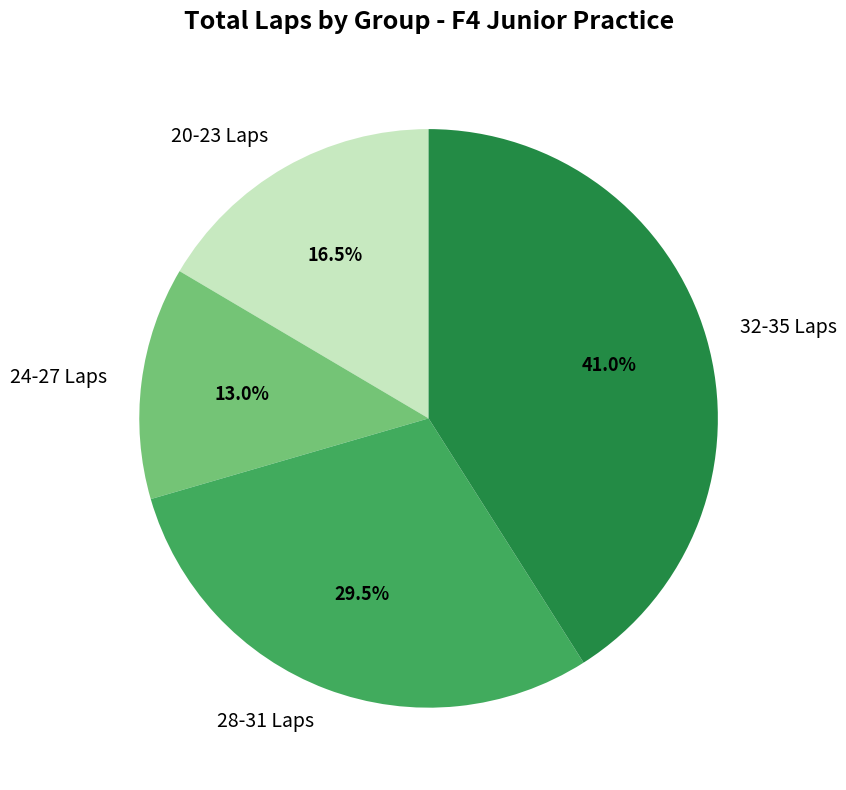

Rank the categories by value from highest to lowest.

32-35 Laps, 28-31 Laps, 20-23 Laps, 24-27 Laps